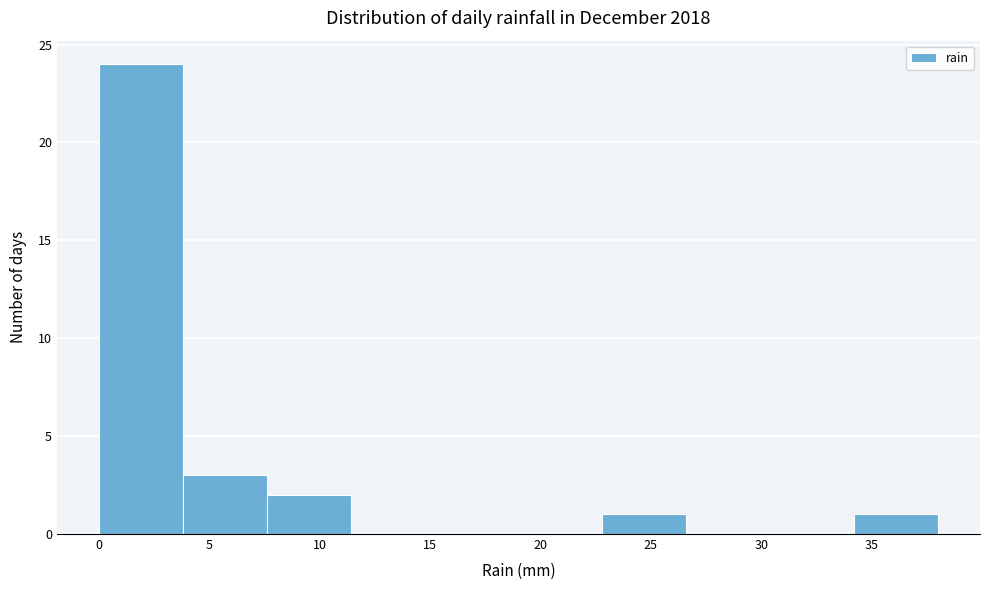

What is the height of the bar covering 34.2 to 38.0 on the x-axis? Neither the bar edges nor the heights are printed on the chart, so give them approximately, as read against the axes.

1